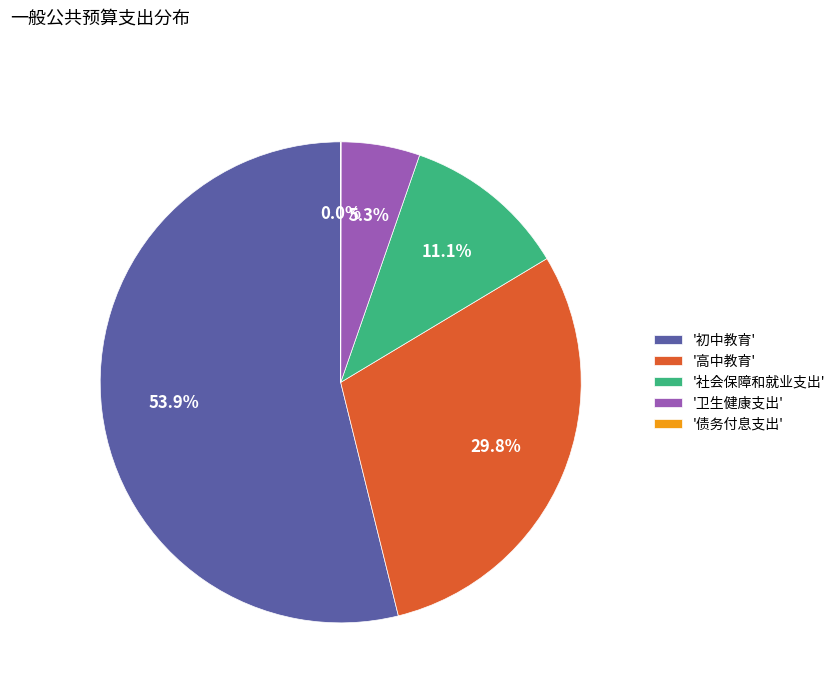

What percentage is NOT represented by '社会保障和就业支出'?

88.9%